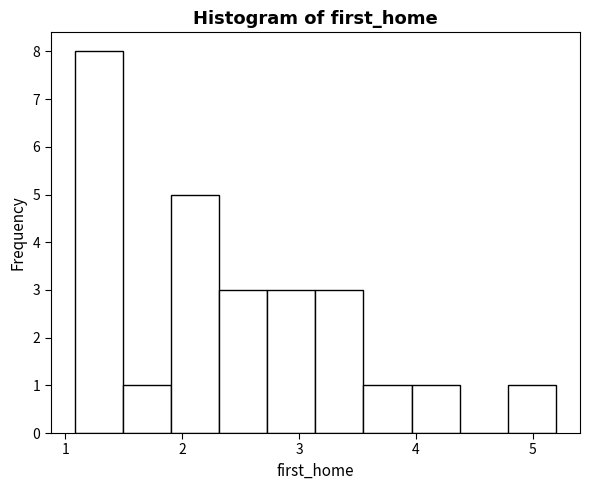

Reading left to right, transcribe this chart: for each bar, give the range it covers on the x-axis and its height. Neither the bar edges nor the heights are printed on the chart, so give them approximately, as read against the axes.

1.1 to 1.5: 8
1.5 to 1.9: 1
1.9 to 2.3: 5
2.3 to 2.7: 3
2.7 to 3.1: 3
3.1 to 3.6: 3
3.6 to 4.0: 1
4.0 to 4.4: 1
4.4 to 4.8: 0
4.8 to 5.2: 1